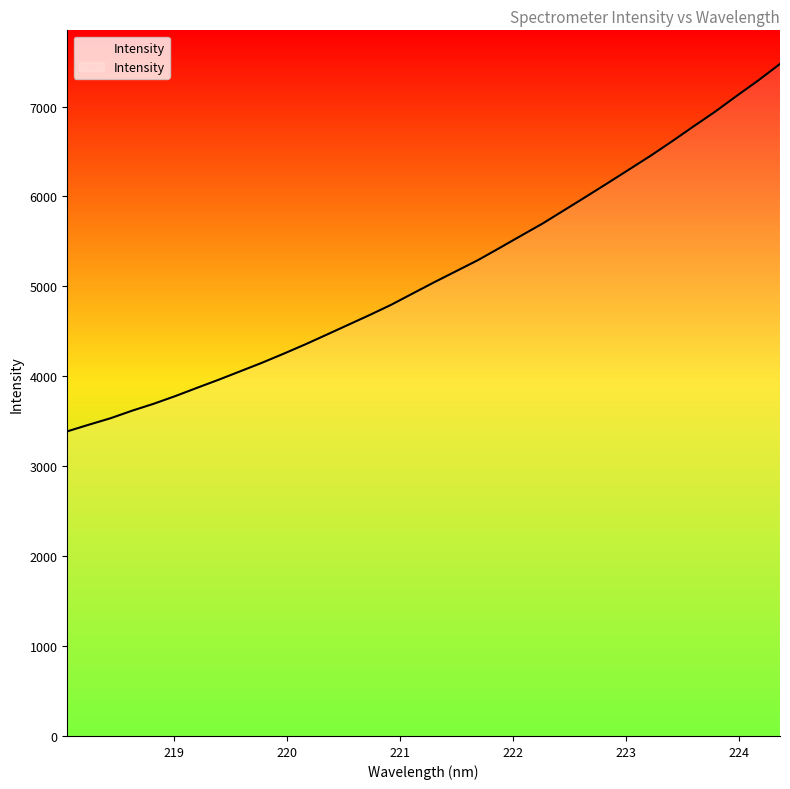

What is the average value?

5139.0